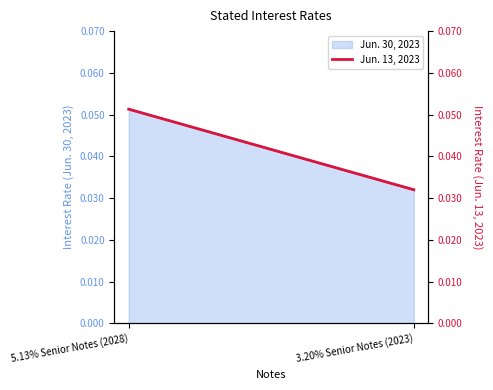

What is the label of the 1st point from the right?

3.20% Senior Notes (2023)